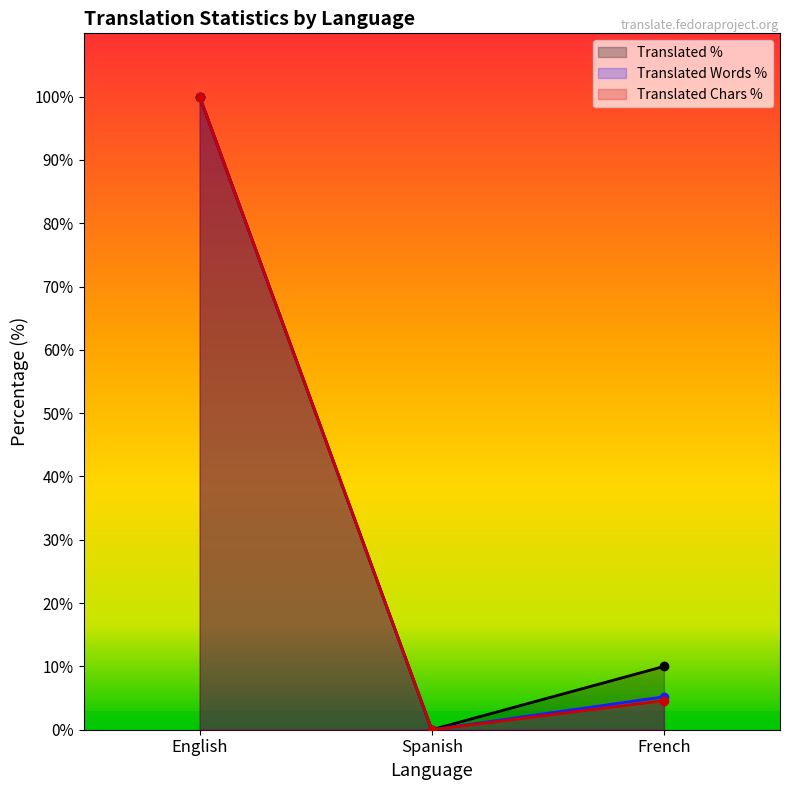

Which series changed the most between English and Spanish?

translated